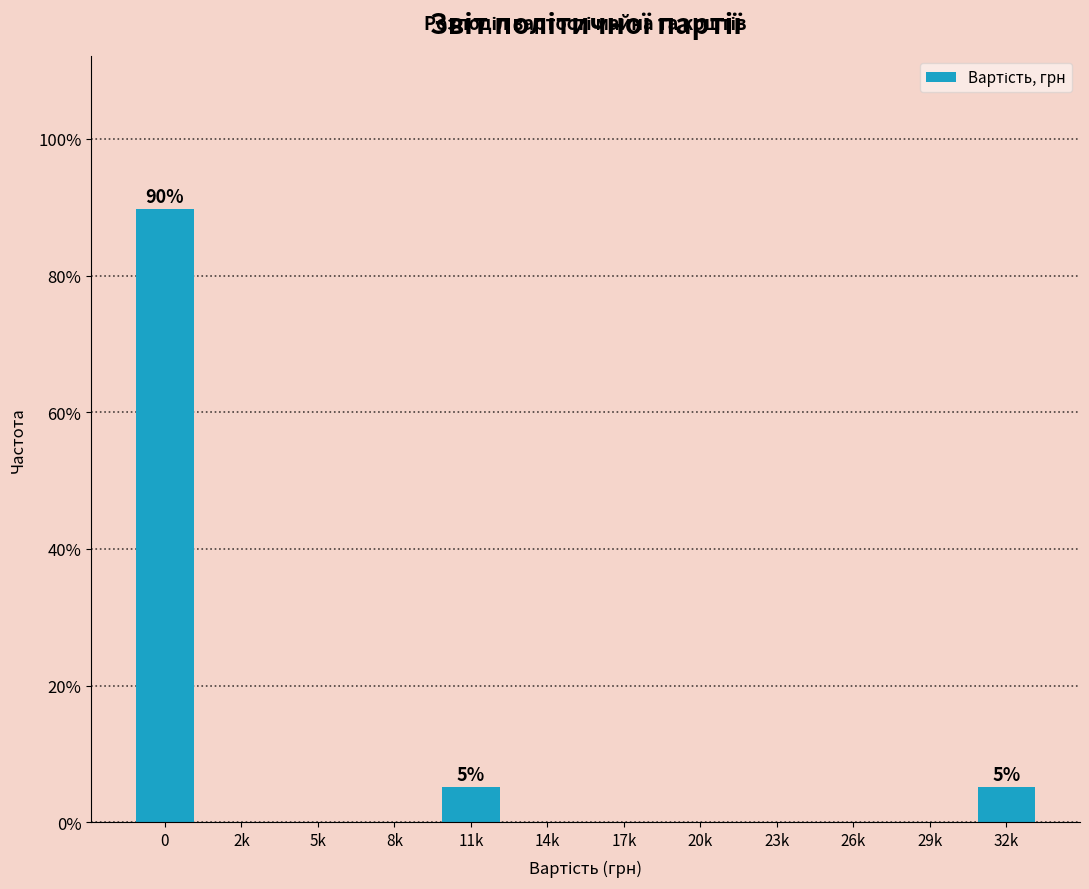

Reading left to right, extract all data points from this chart.

0=89.7	2k=0.0	5k=0.0	8k=0.0	11k=5.1	14k=0.0	17k=0.0	20k=0.0	23k=0.0	26k=0.0	29k=0.0	32k=5.1